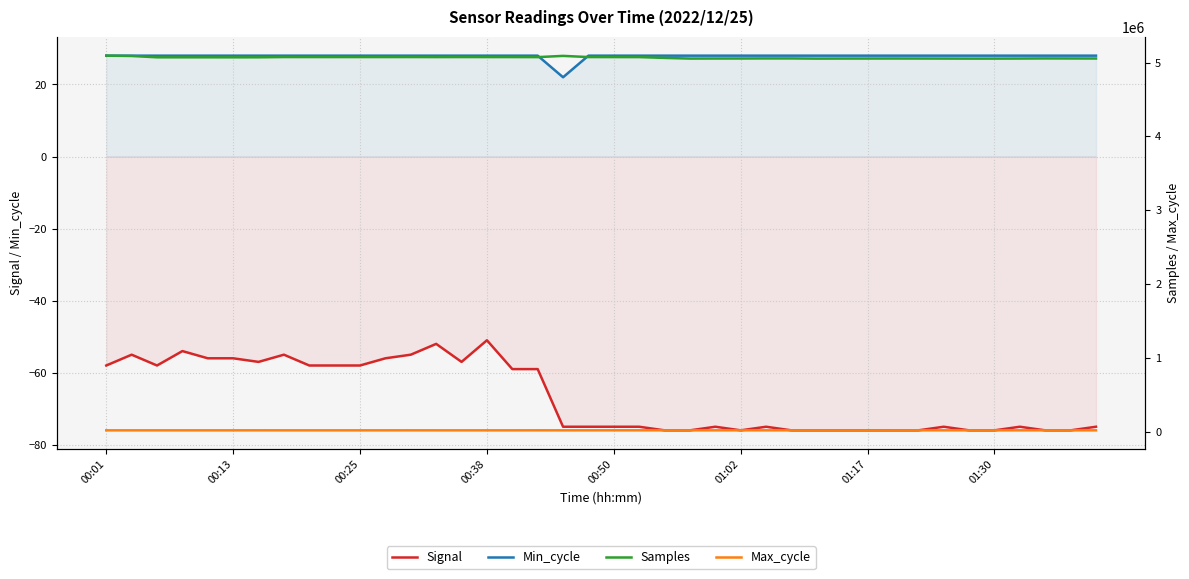

What is the average value of the Signal series?

-67